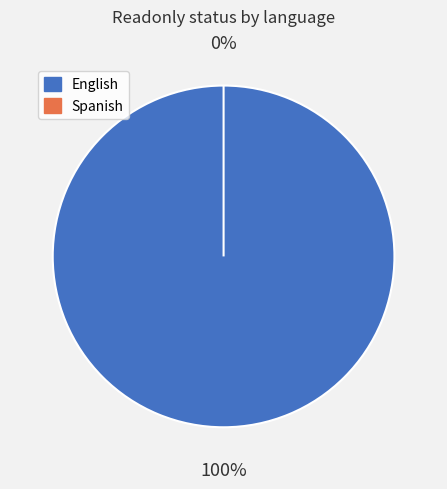

To the nearest percent, what is the difference between the English and Spanish slice percentages?

100%